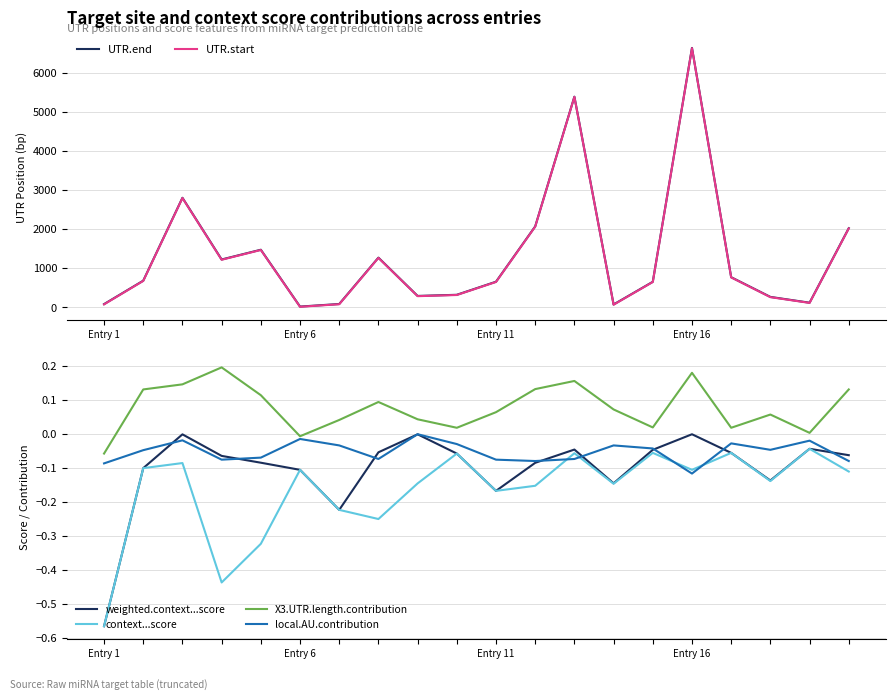

Does the chart display data point markers on the line(s)?

No